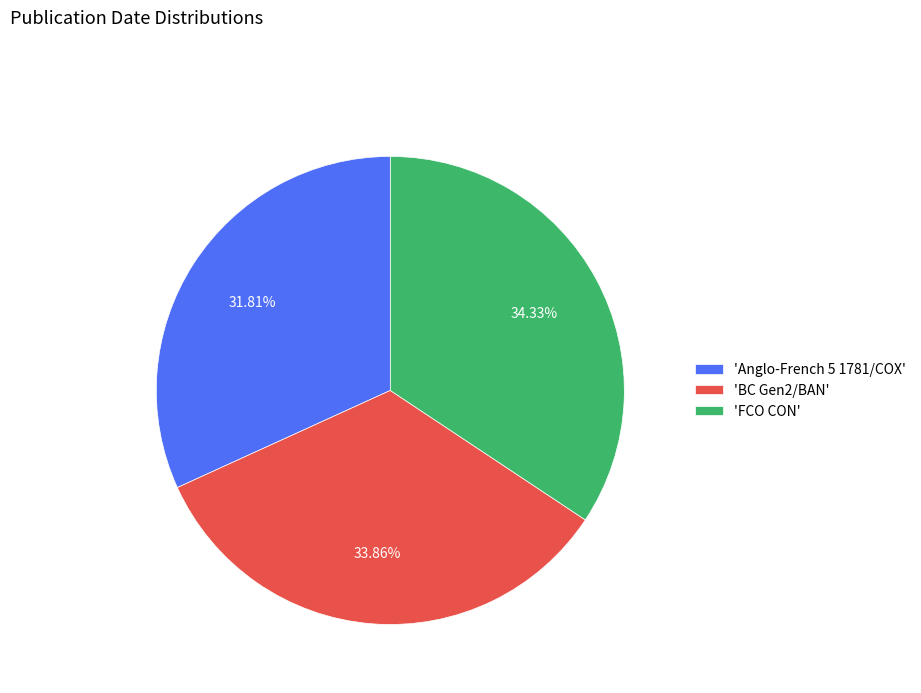

Count the number of slices in the pie.

3